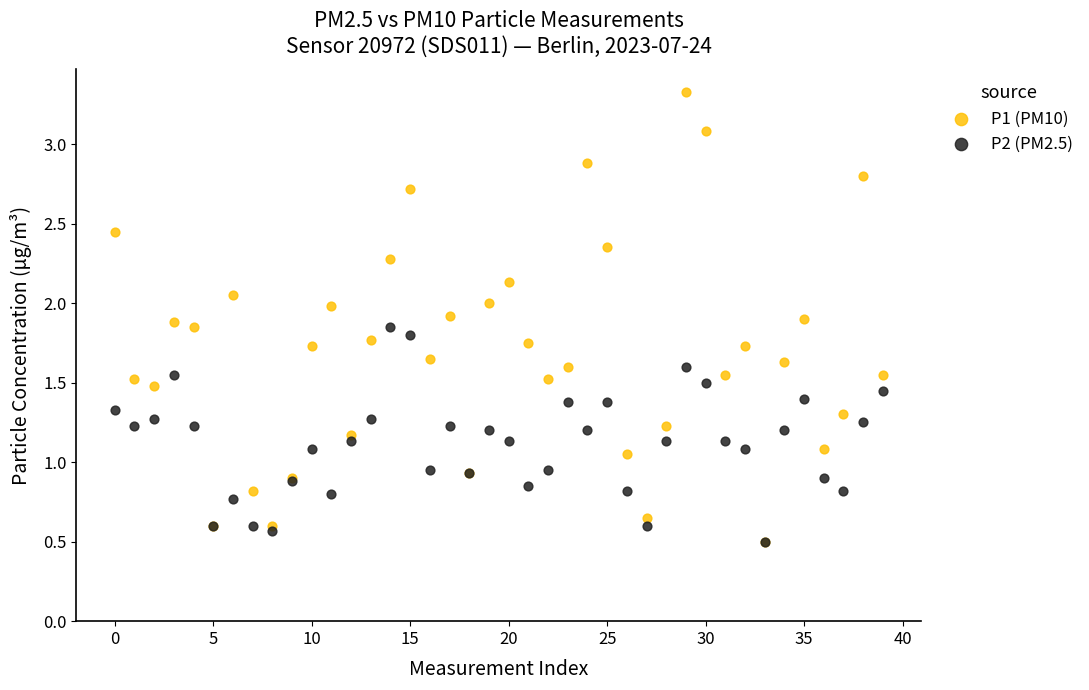

Which series has the widest spread of Y values?

P1 (PM10)